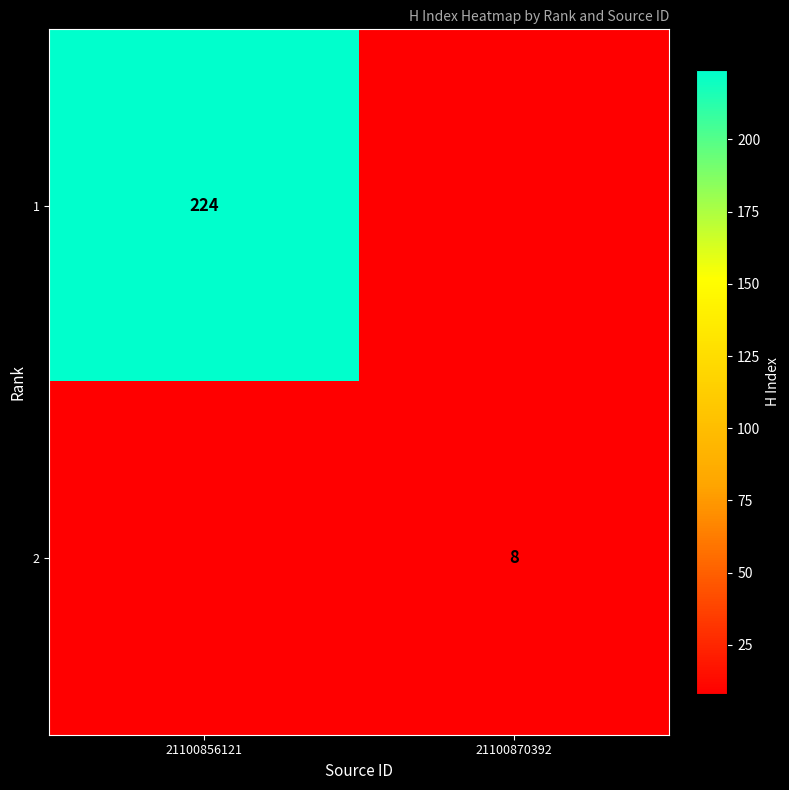

The value of 2 at 21100870392 is 8. True or false?

True